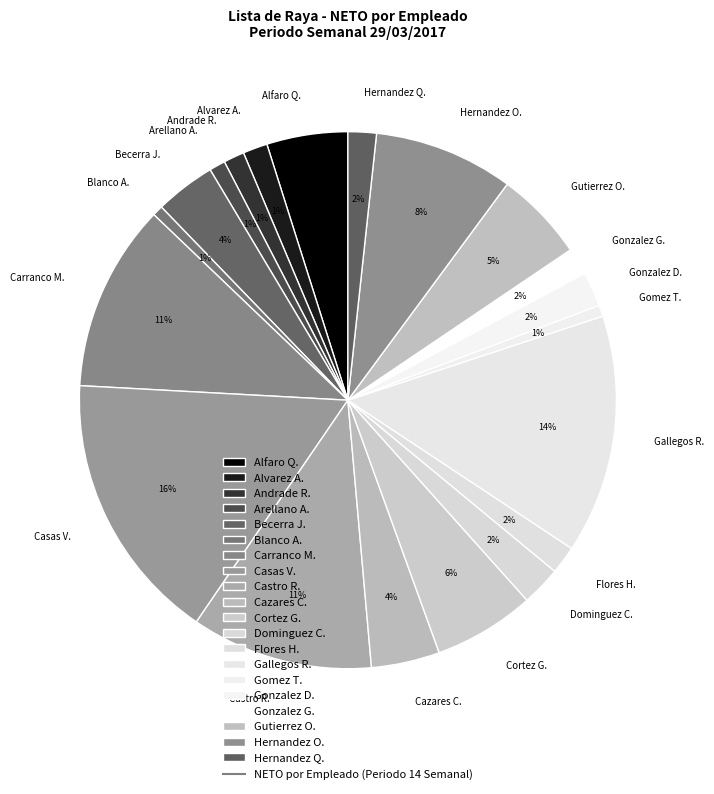

Is the sum of Gallegos R. and Hernandez Q. greater than half?

No